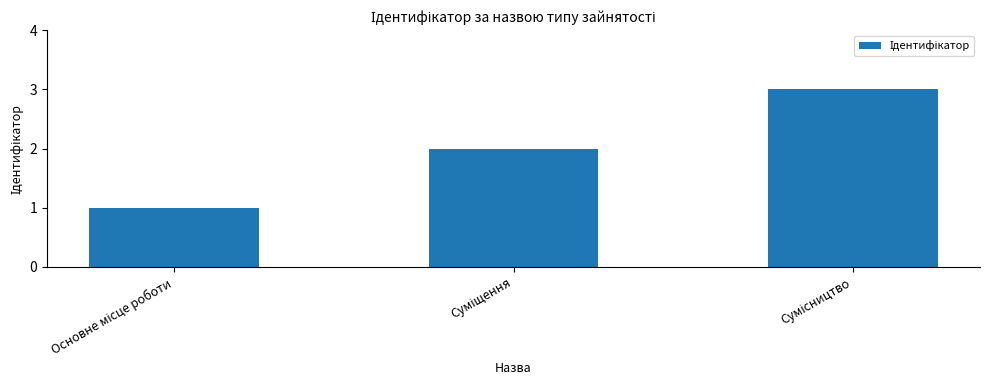

What is the maximum value shown in the chart?

3